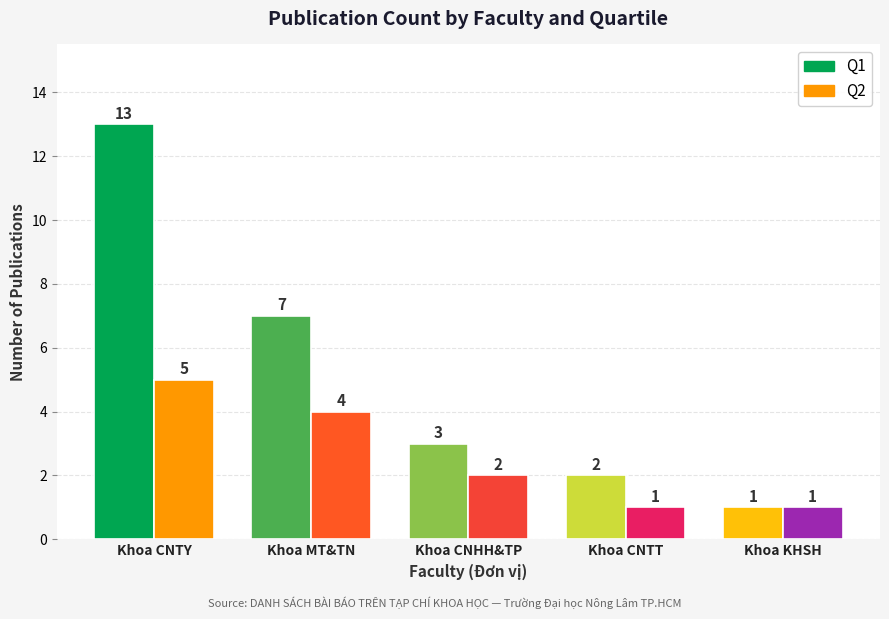

The value of Q2 at Khoa CNHH&TP is 2. True or false?

True